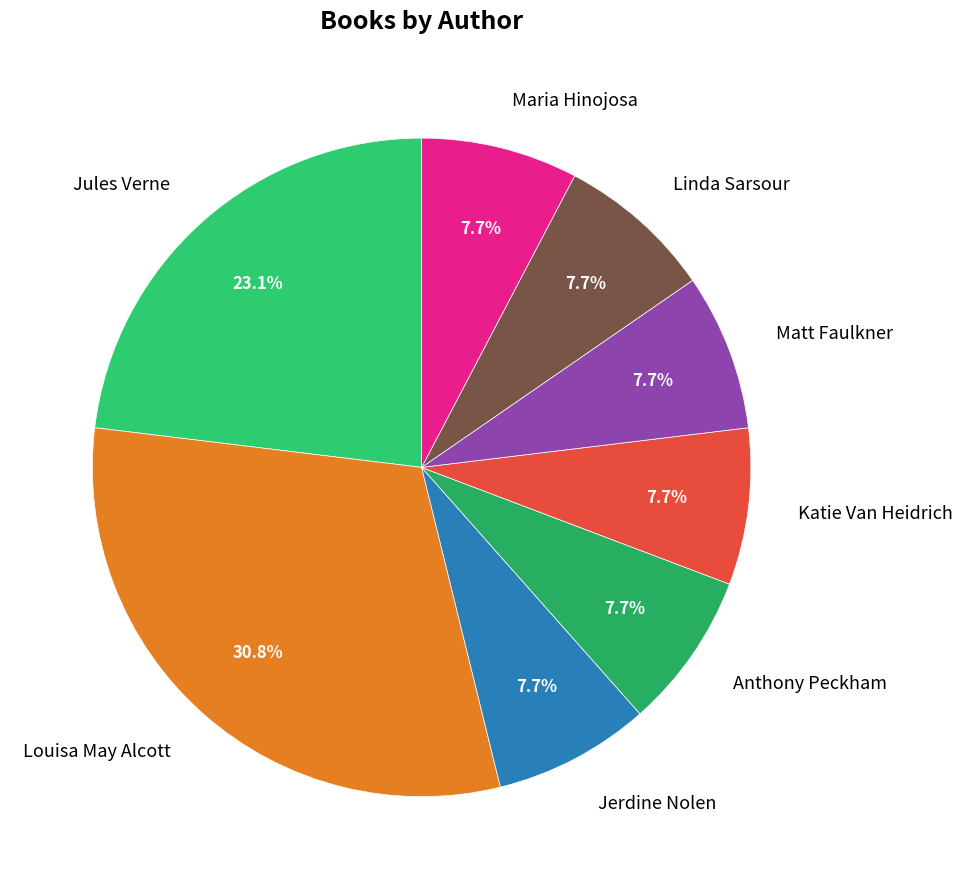

To the nearest percent, what is the difference between the largest and smallest slice percentages?

23%